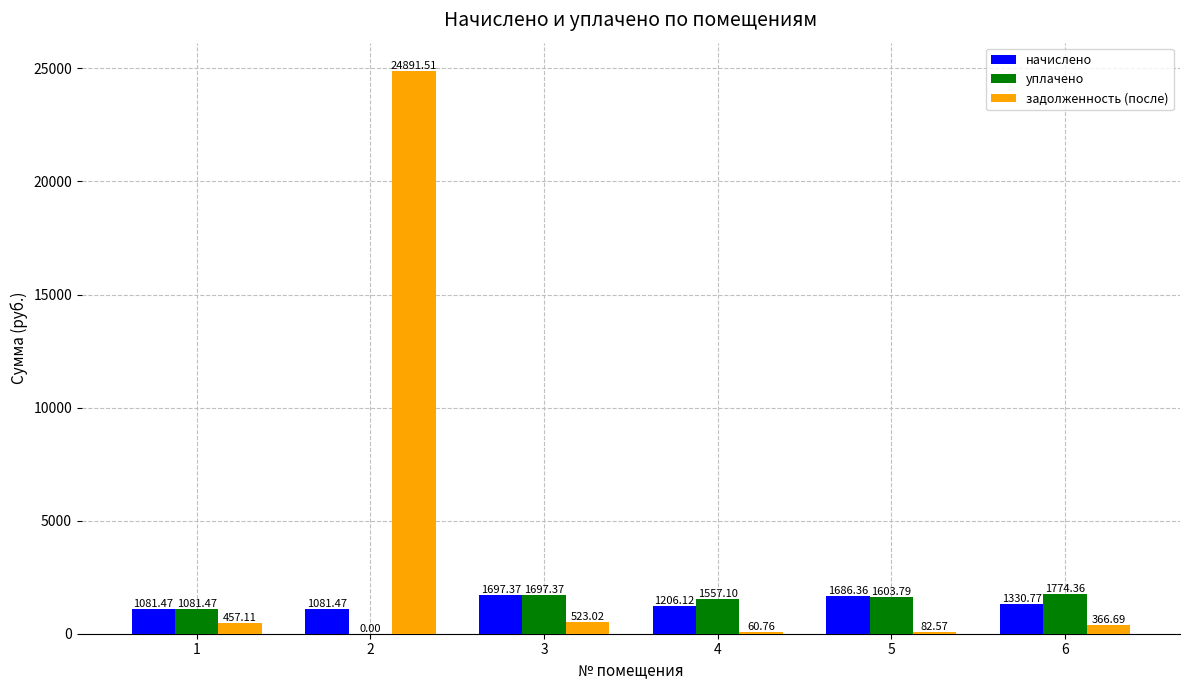

Which series has the largest total across all categories?

задолженность (после)